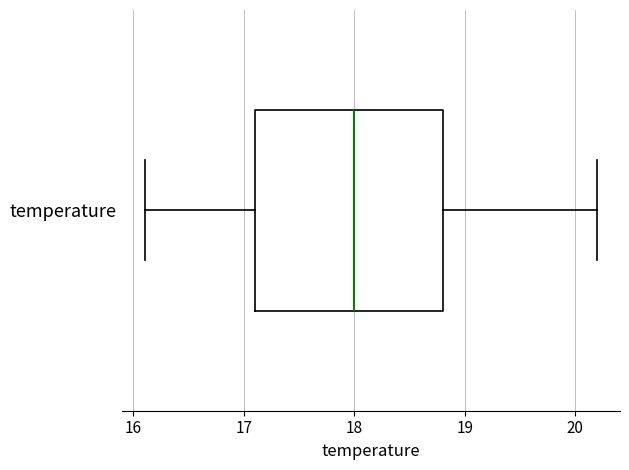

Read this box plot against the x-axis: the position of the median line, the range covered by the box, and the ends of both whiskers. The values are not printed on the chart, so give them approximately, as read against the axis.

median 18.0, box 17.1 to 18.8, whiskers 16.1 to 20.2